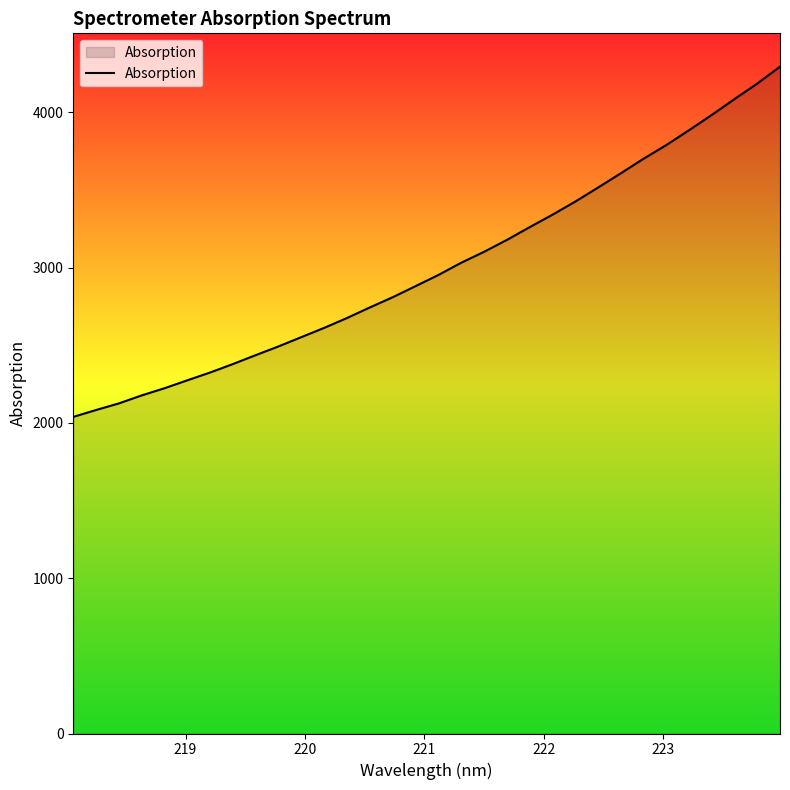

What is the maximum value shown in the chart?

4293.6